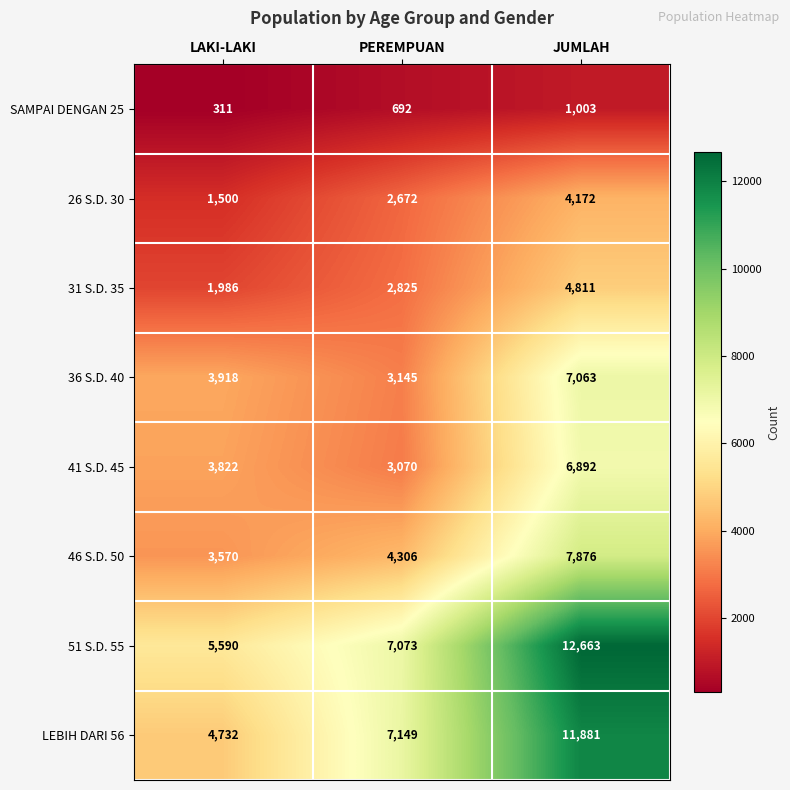

How many series are shown in this chart?

8